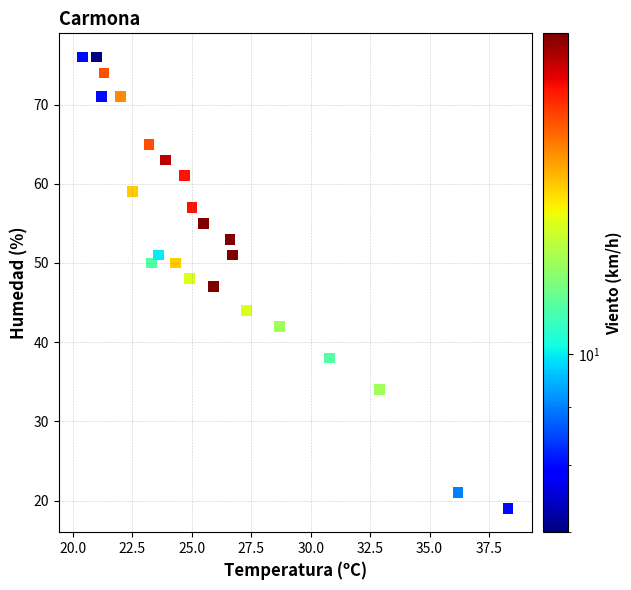

What is the range of Y values (max minus min)?

57